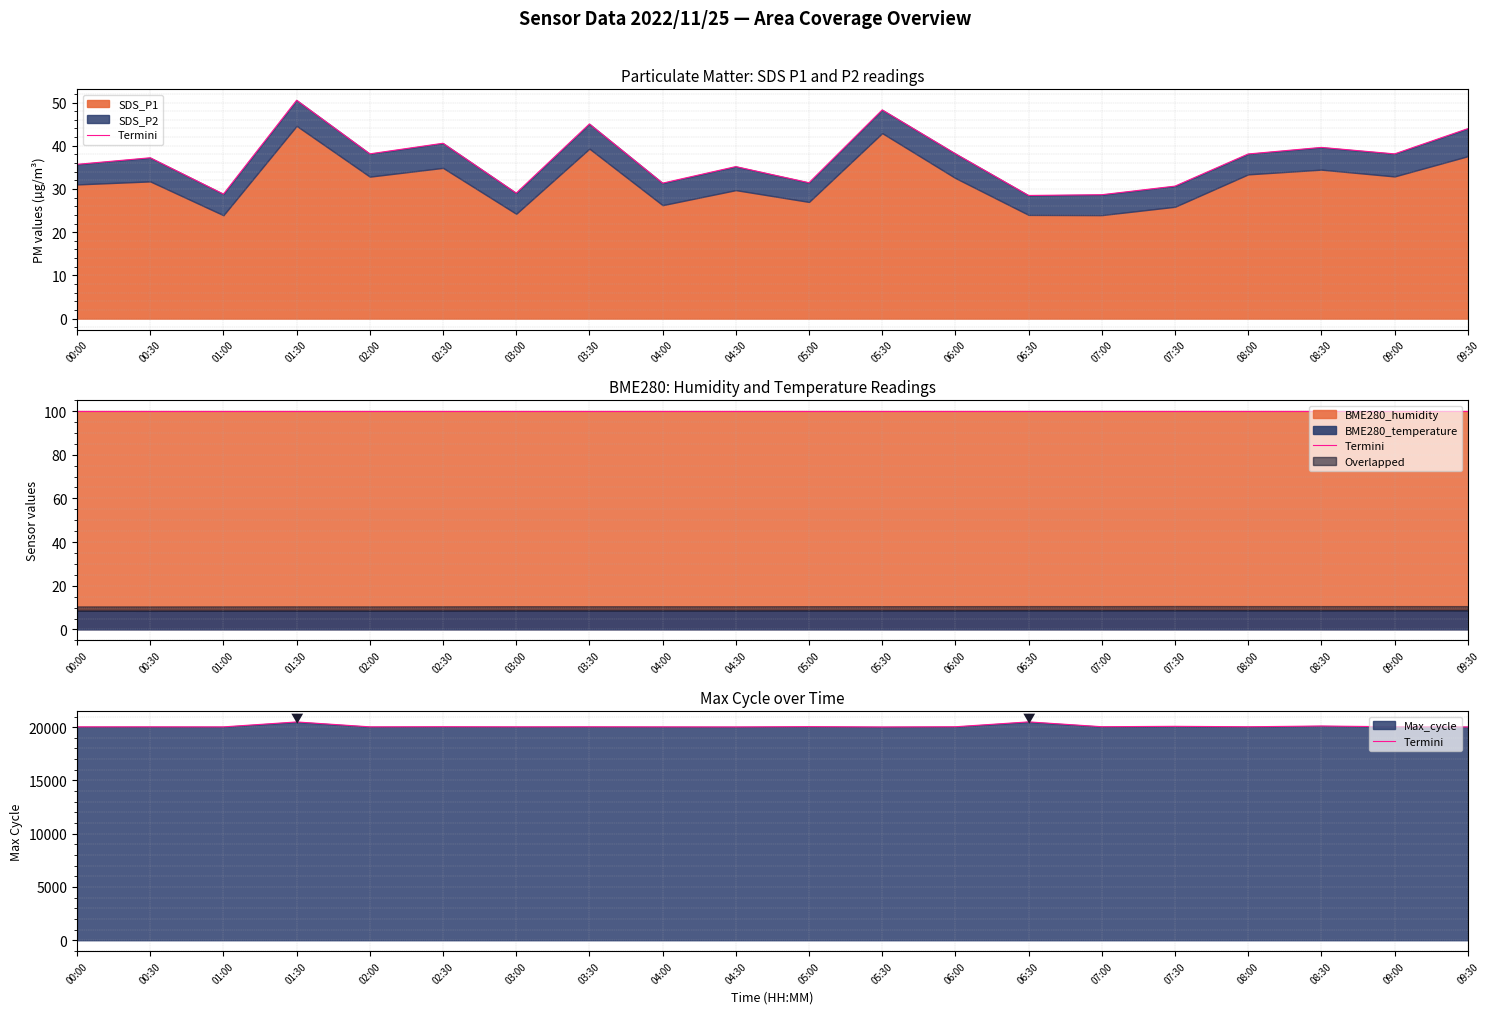

True or false: the data shows 4156 at 04:00.

False